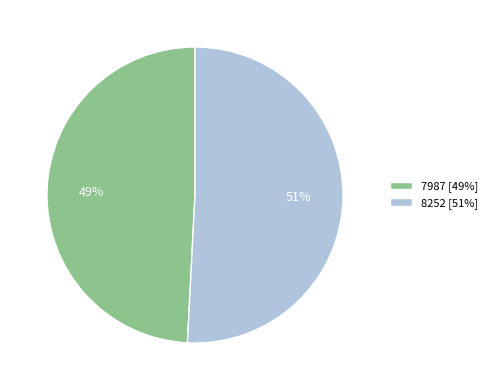

Which has a higher value, 7987 or 8252?

8252